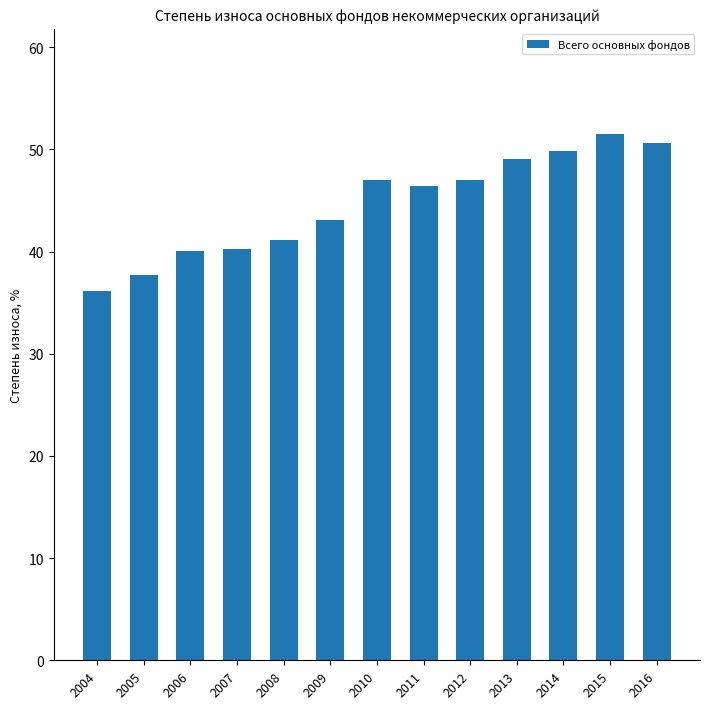

What is the ratio of the value at 2008 to the value at 2010?

0.9